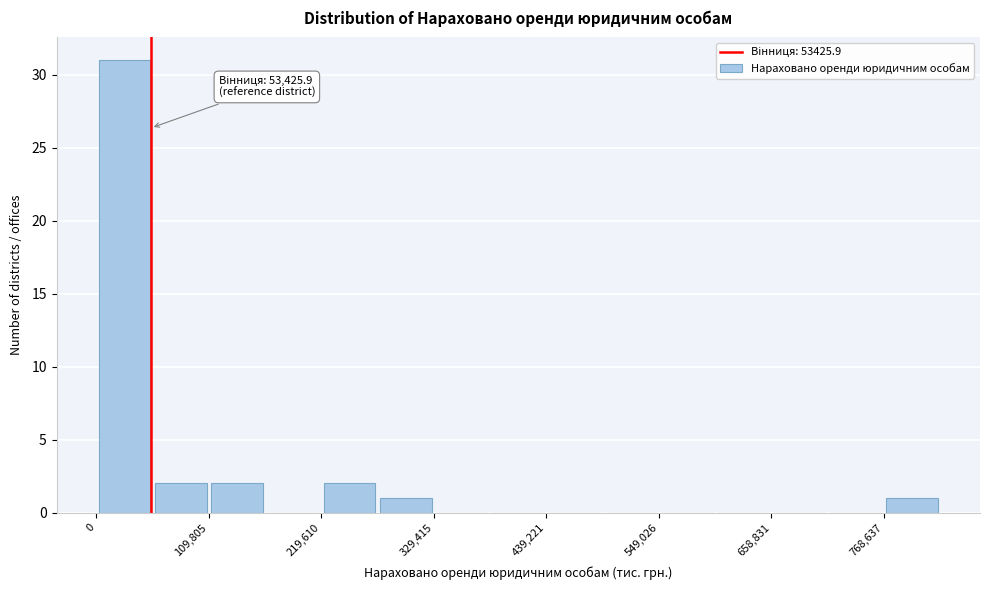

Around what value on the x-axis is the tallest bar? Give the approximate position of its centre, as read against the axis.

20000